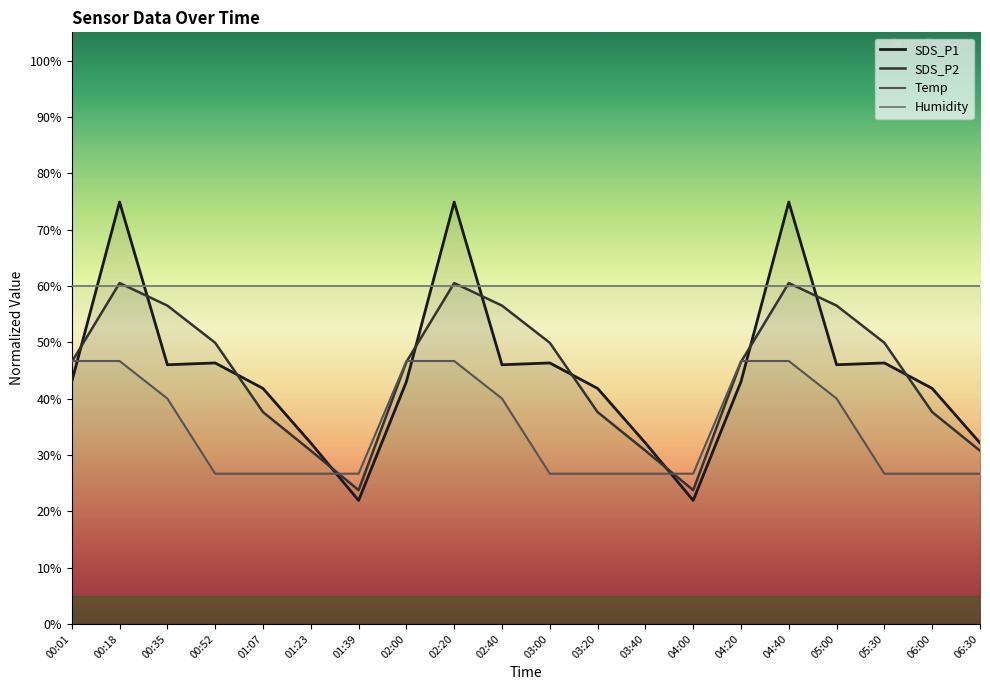

How many values in the SDS_P2 series are below 46?

8